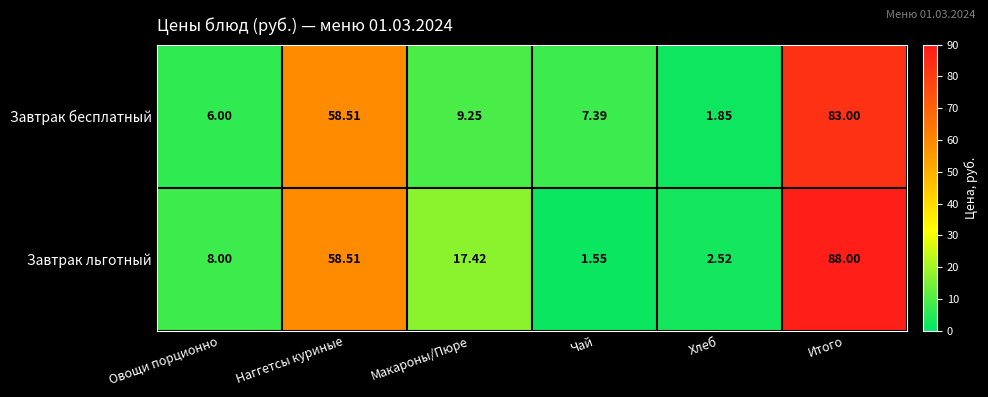

At which category is the sum across all series the highest?

Итого